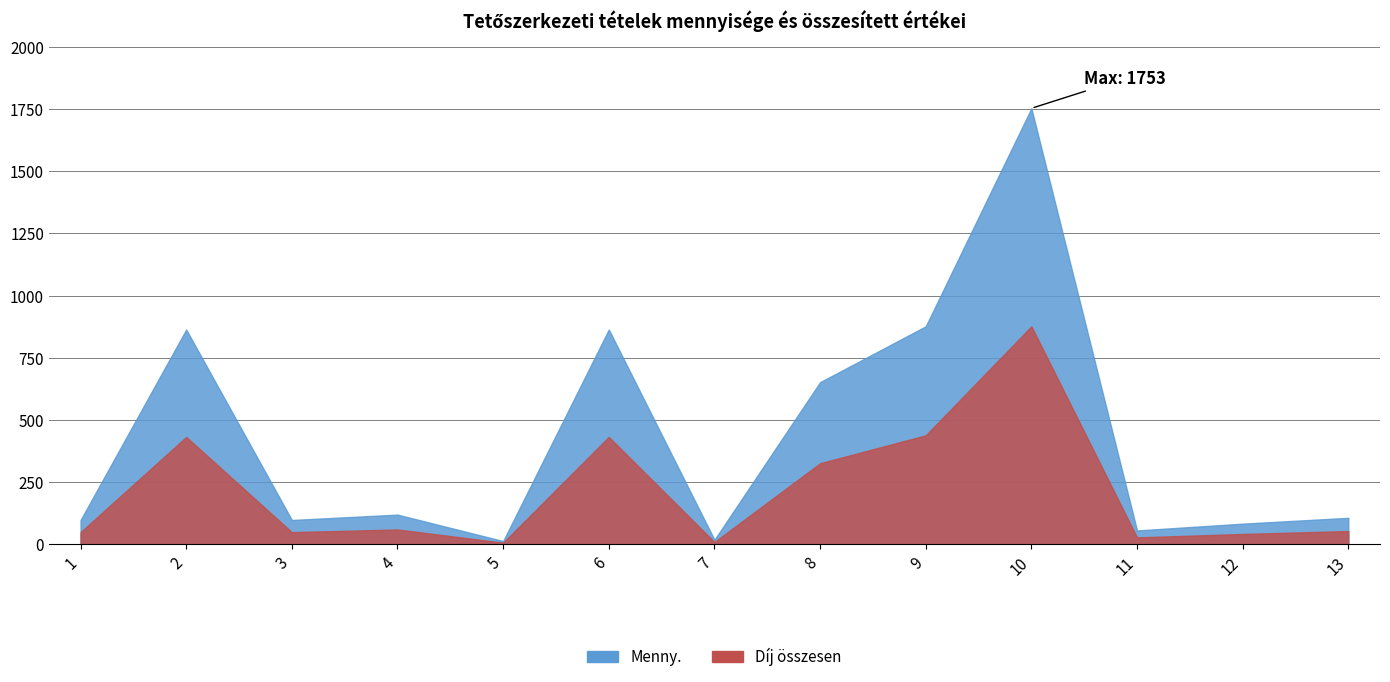

At which category does Menny. reach its first local valley?

3